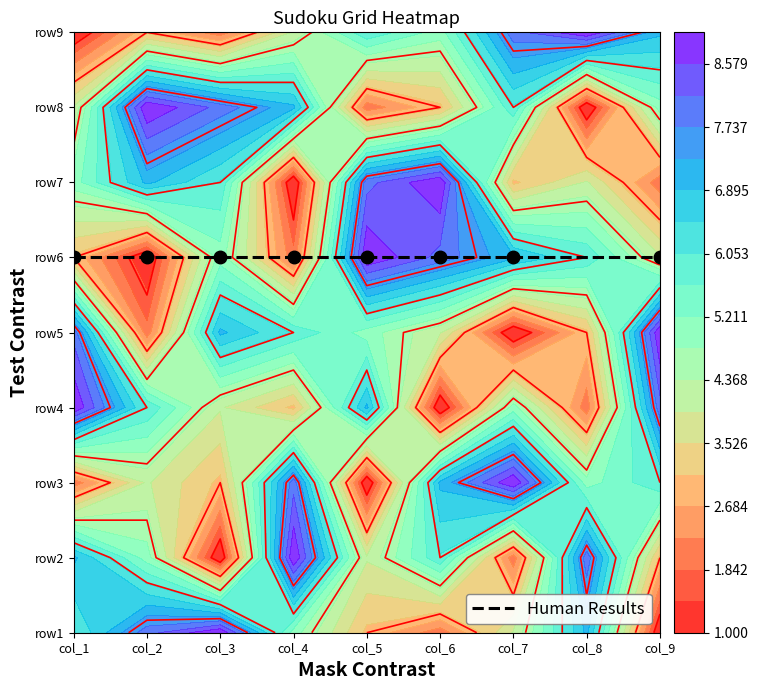

What is the sum of all row9 values?

45